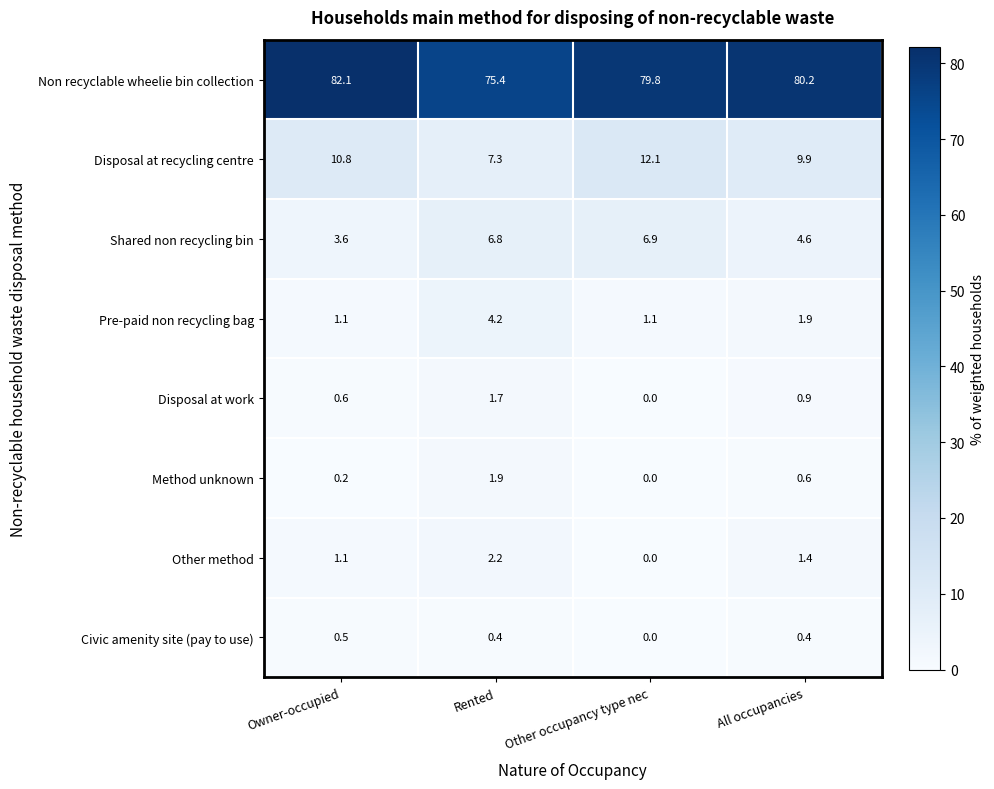

What is the sum of all Civic amenity site (pay to use) values?

1.3